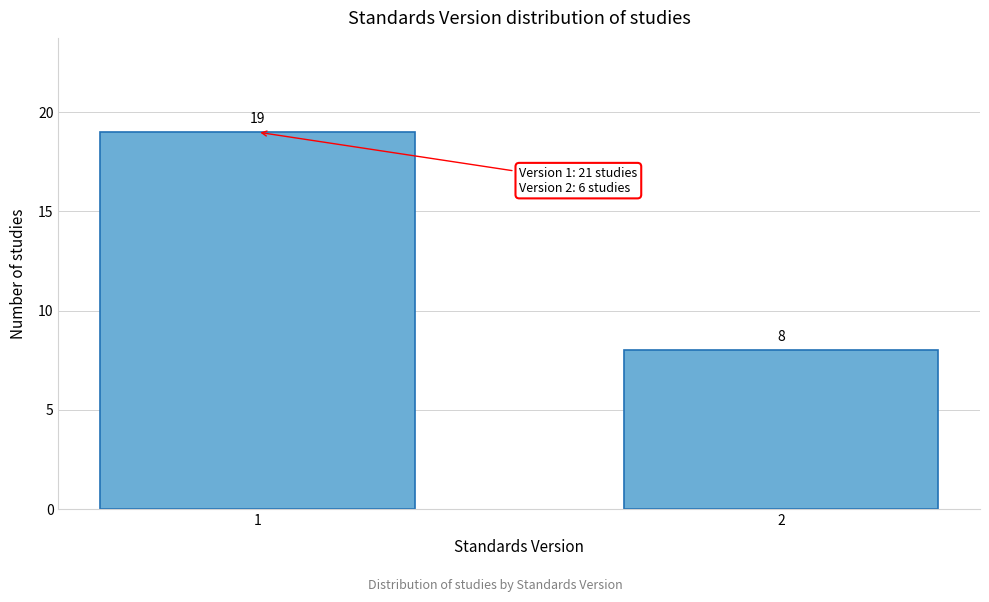

Reading right to left, transcribe all the data shown in this chart.

8	19